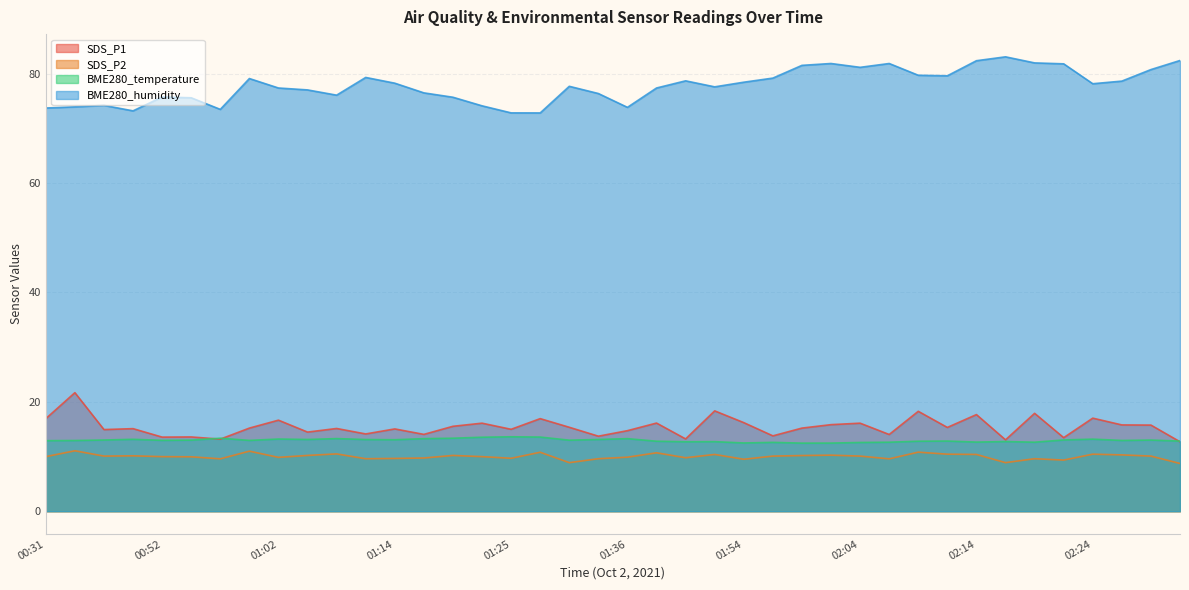

At which label does BME280_humidity first exceed 78?

00:59